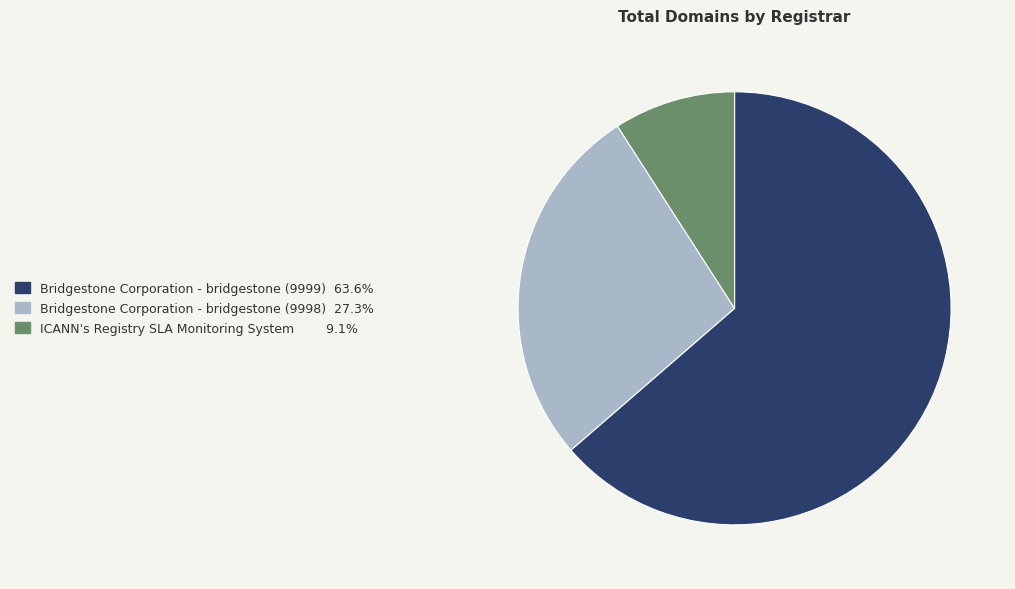

Rank the categories by value from highest to lowest.

Bridgestone Corporation - bridgestone (9999), Bridgestone Corporation - bridgestone (9998), ICANN's Registry SLA Monitoring System